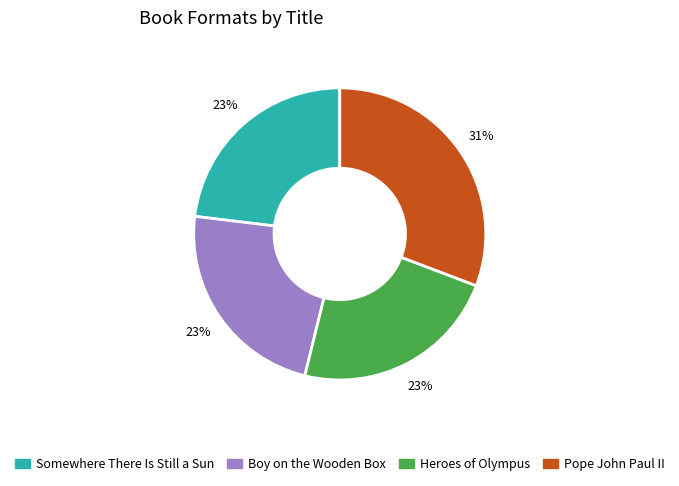

True or false: Somewhere There Is Still a Sun accounts for 23% of the total.

True